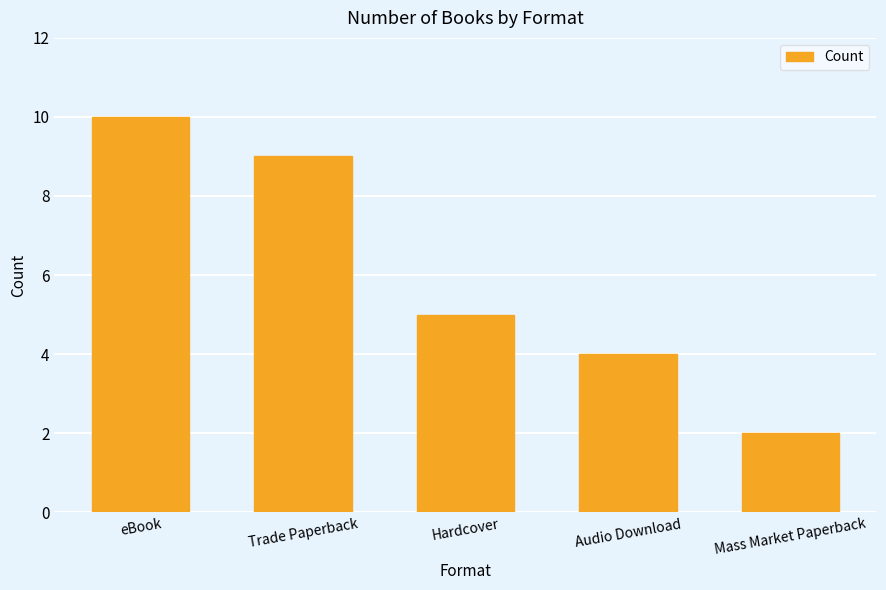

Does the chart contain any negative values?

No